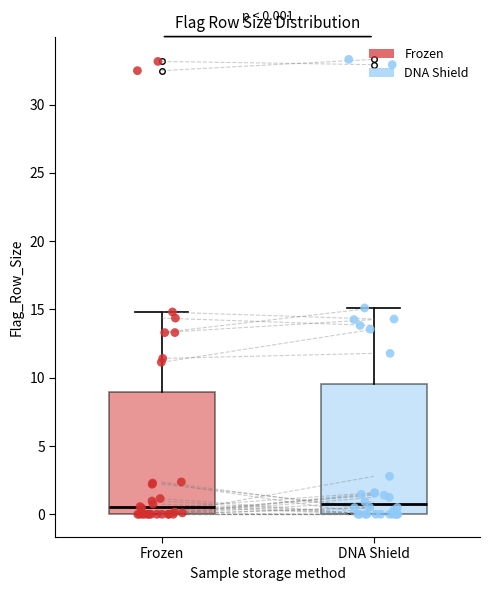

Which box is the tallest, from its lower edge to its upper edge?

DNA Shield